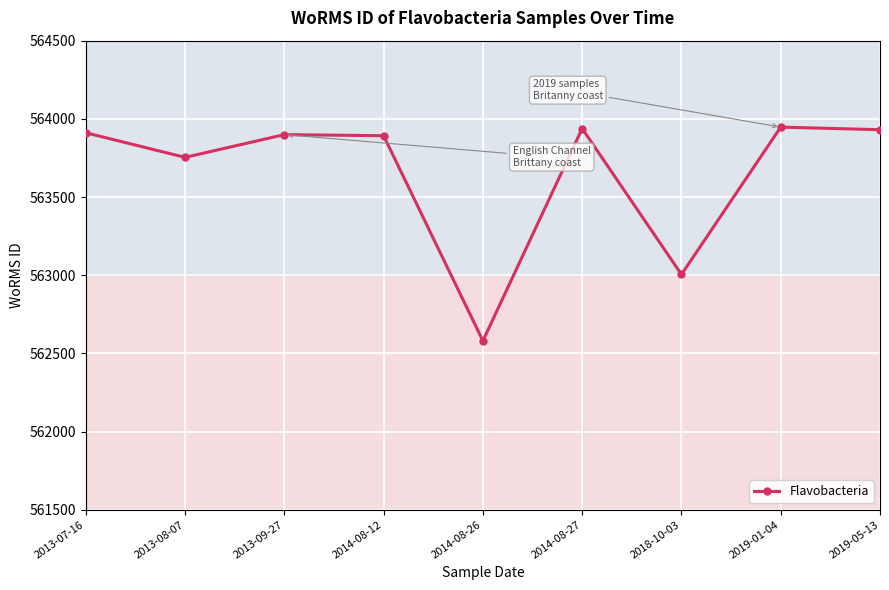

Reading left to right, what are all the values shown in this chart?

2013-07-16=563911.0	2013-08-07=563753.5	2013-09-27=563899.0	2014-08-12=563892.0	2014-08-26=562580.0	2014-08-27=563938.0	2018-10-03=563004.5	2019-01-04=563947.0	2019-05-13=563930.5